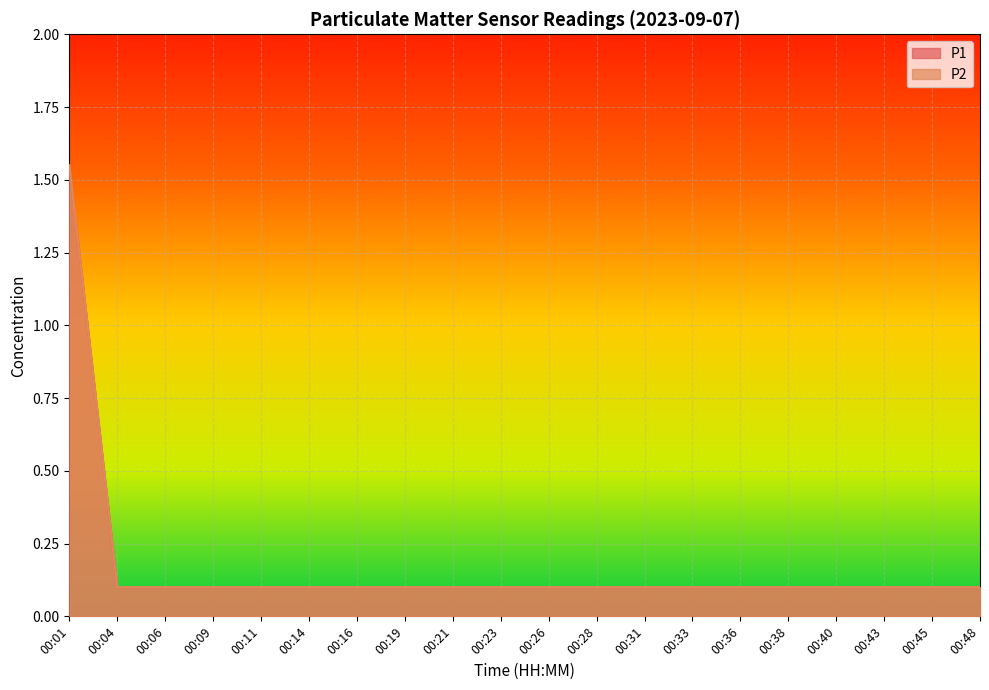

The value of P1 at 00:23 is 0.0. True or false?

False